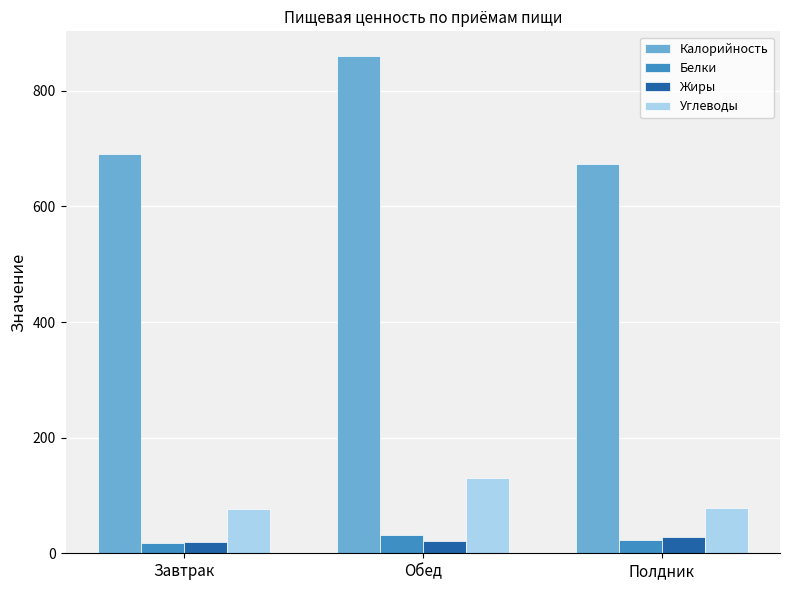

What is the maximum value shown in the chart?

860.0